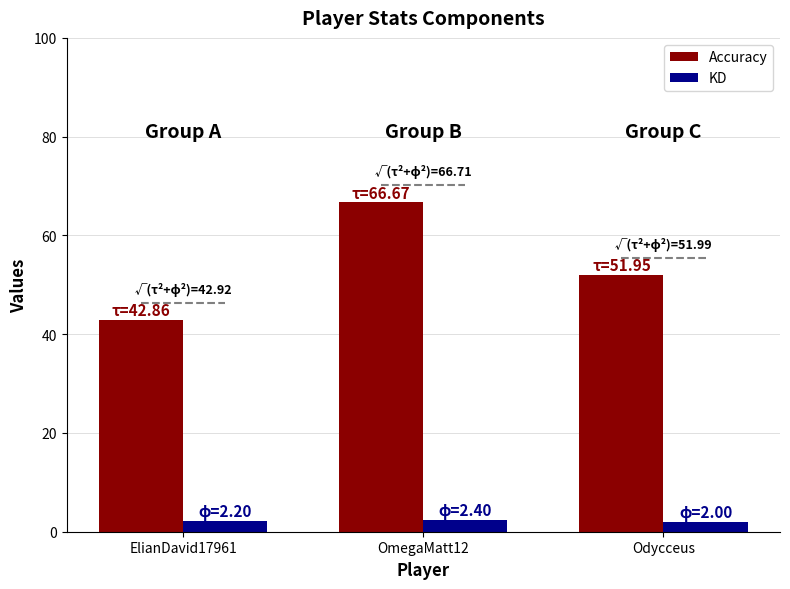

At which category does the chart reach its peak across all series?

OmegaMatt12